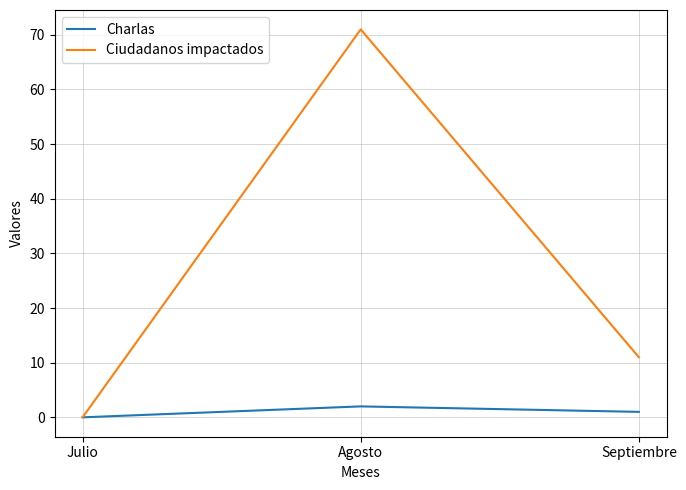

At which category does the chart reach its peak across all series?

Agosto